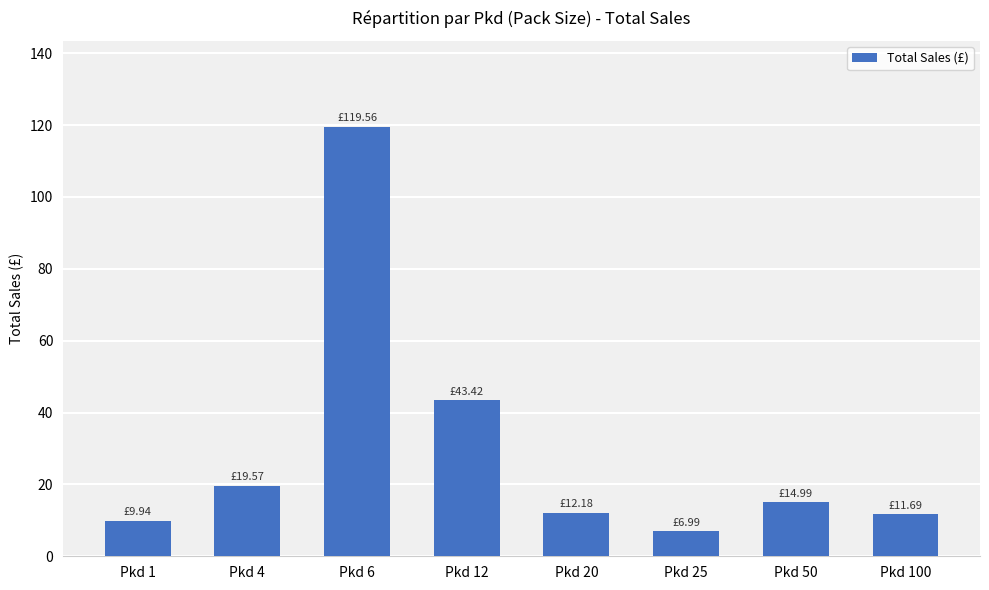

What is the sum of the values at Pkd 20 and Pkd 6?

131.7